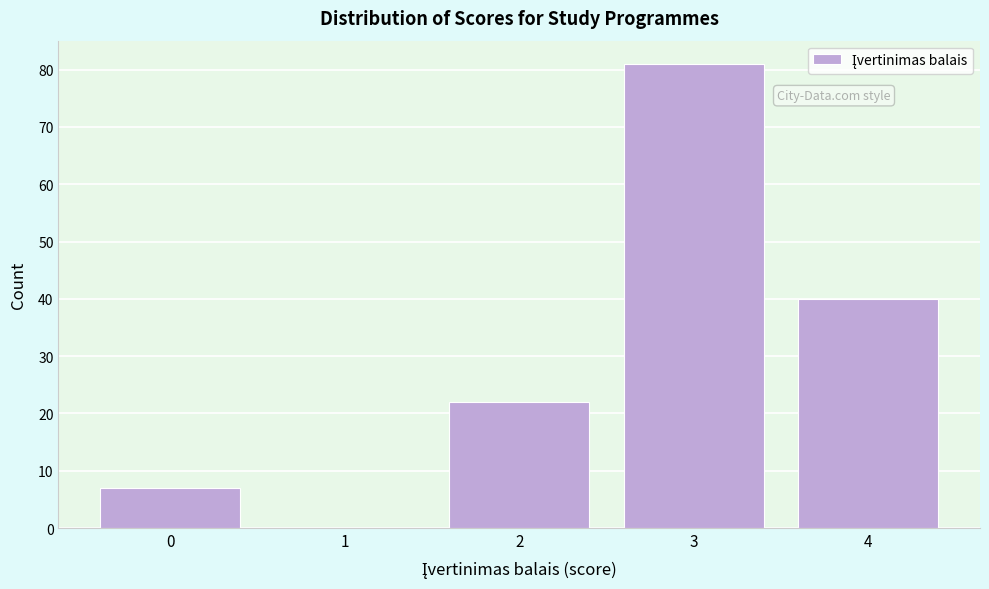

Reading left to right, what are all the values shown in this chart?

0=7	1=0	2=22	3=81	4=40